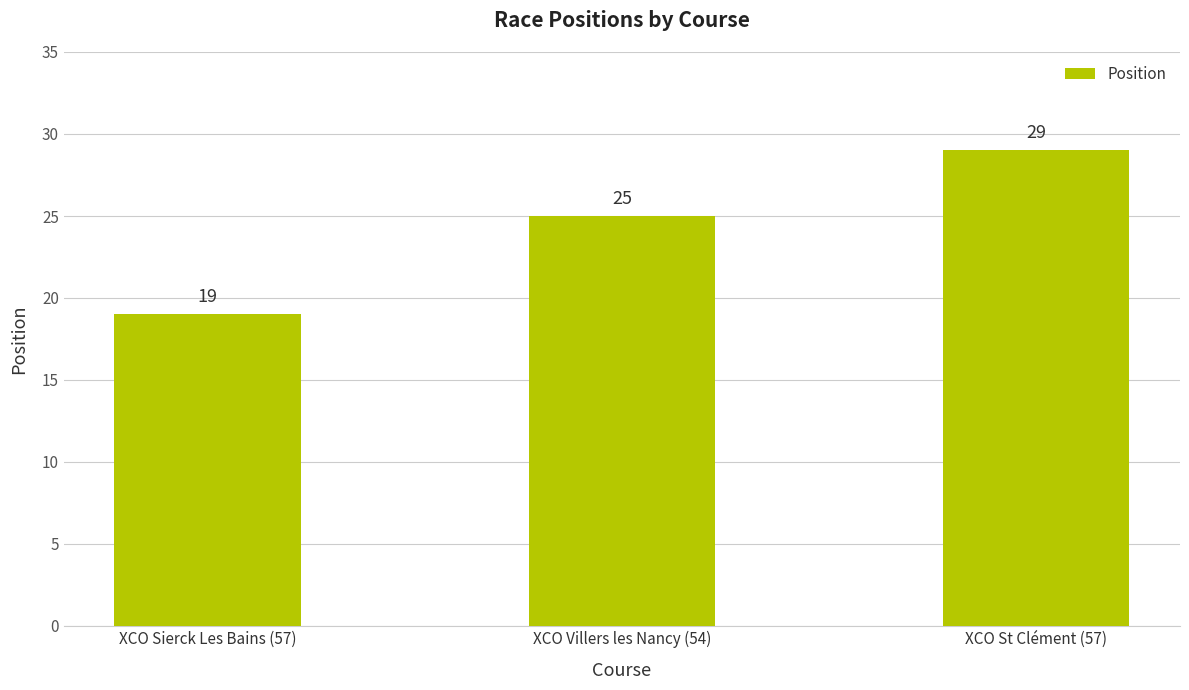

Rank the categories by value from highest to lowest.

XCO St Clément (57), XCO Villers les Nancy (54), XCO Sierck Les Bains (57)